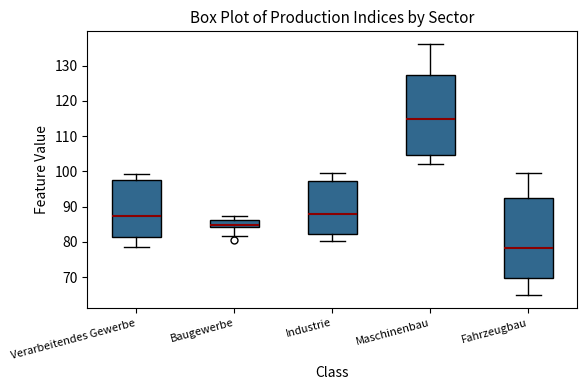

Which box has the lowest median line?

Fahrzeugbau